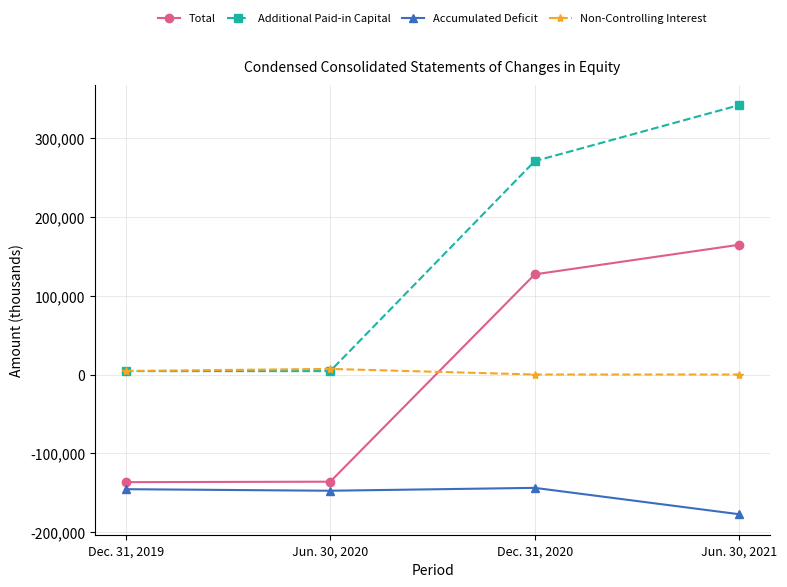

What is the greatest value displayed?

341928